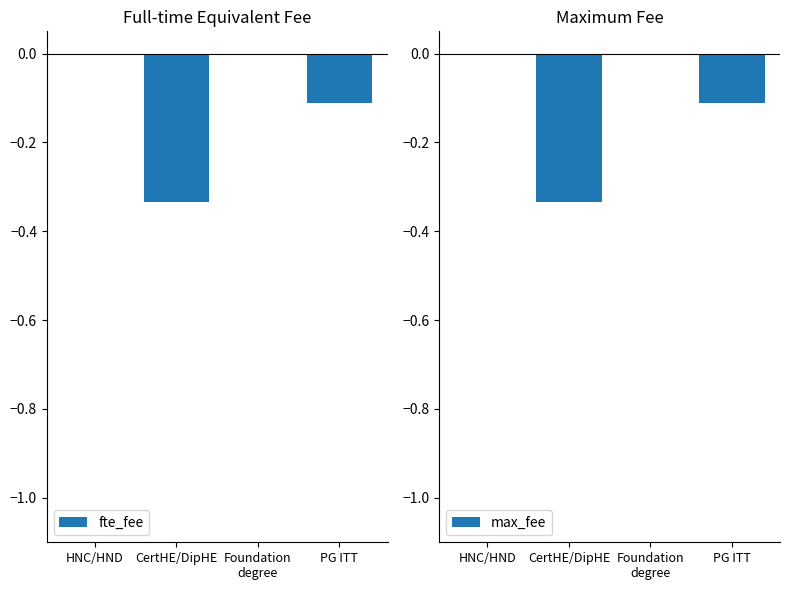

At which label does max_fee reach its minimum?

CertHE/DipHE